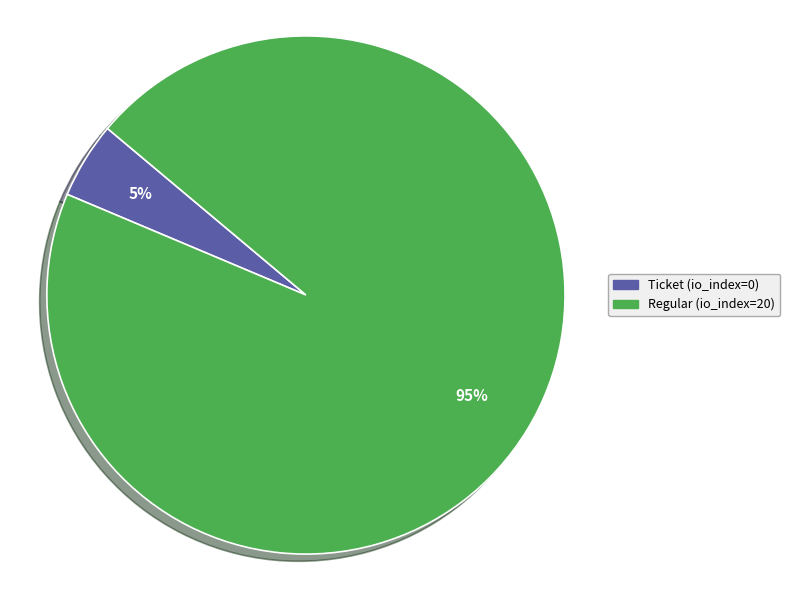

Is the sum of Ticket (io_index=0) and Regular (io_index=20) greater than half?

Yes